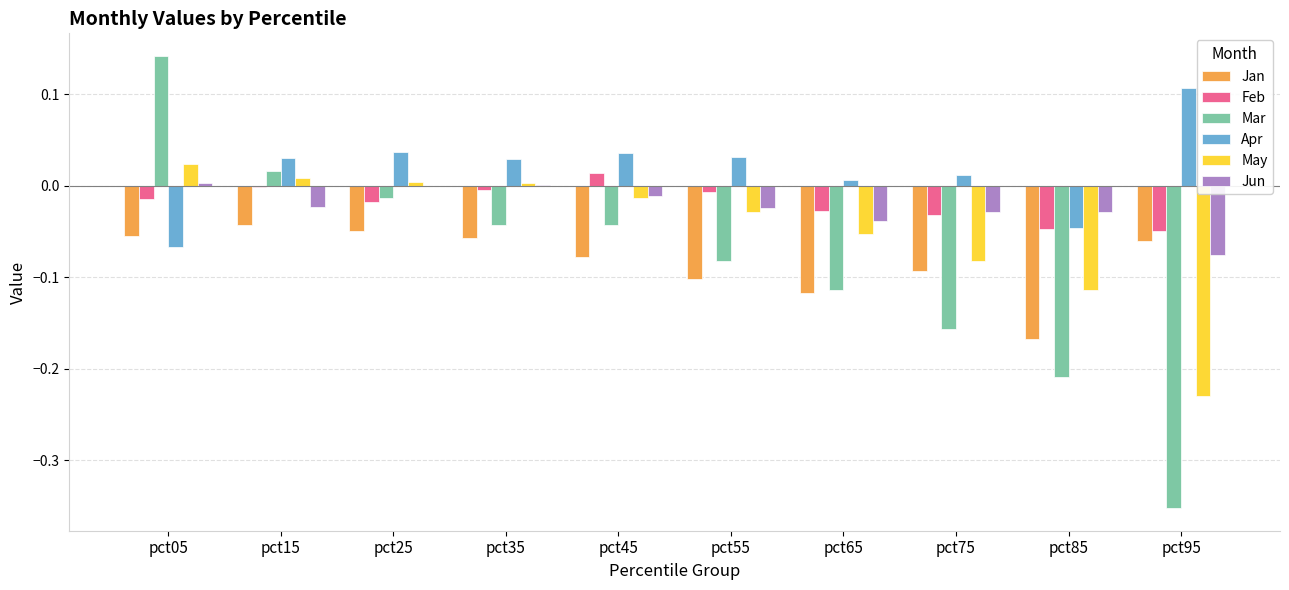

How many groups of bars are there?

10